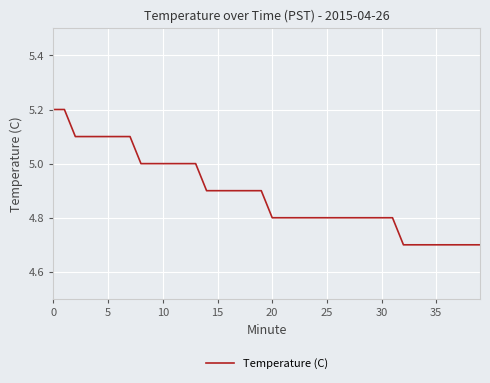

What is the maximum value shown in the chart?

5.2